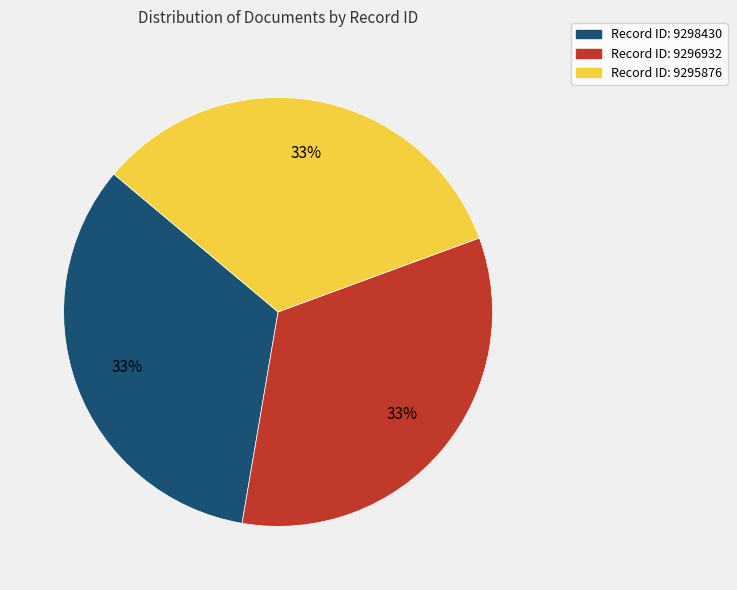

To the nearest percent, what is the average slice percentage?

33%